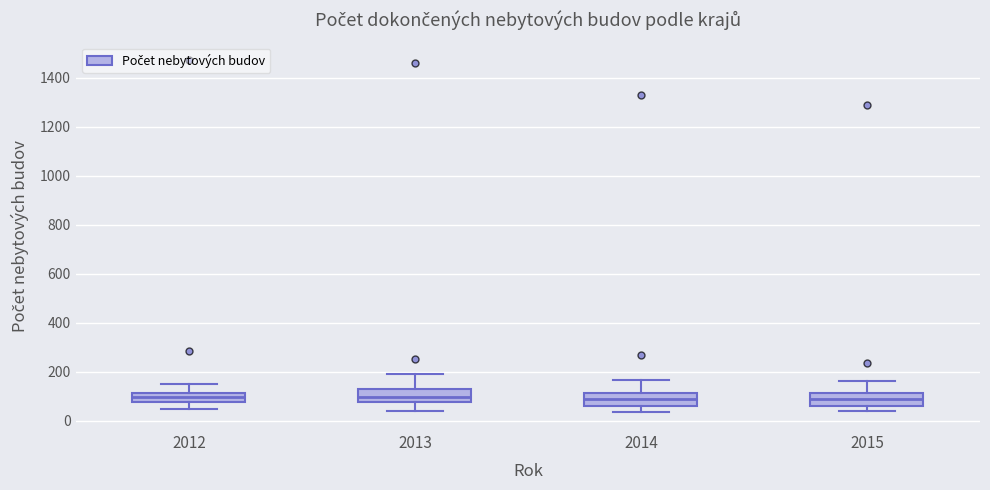

Where is the lower edge of the box at x = 2013 on the y-axis? The values are not printed on the chart, so give them approximately, as read against the axis.

80